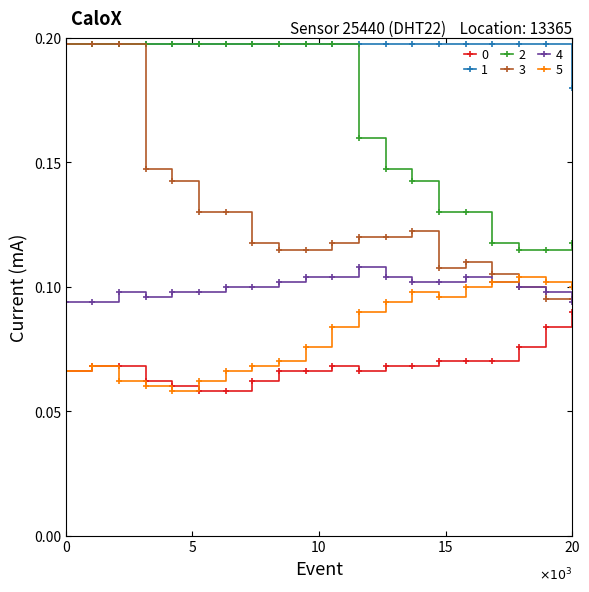

Count the 0 values in the range 0 to 1.

20